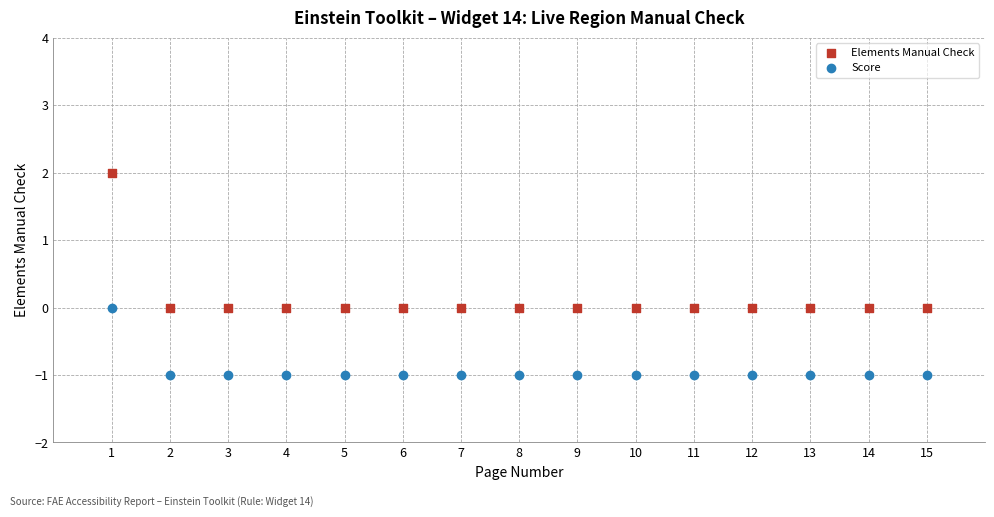

Which series reaches the maximum Y coordinate?

Elements Manual Check